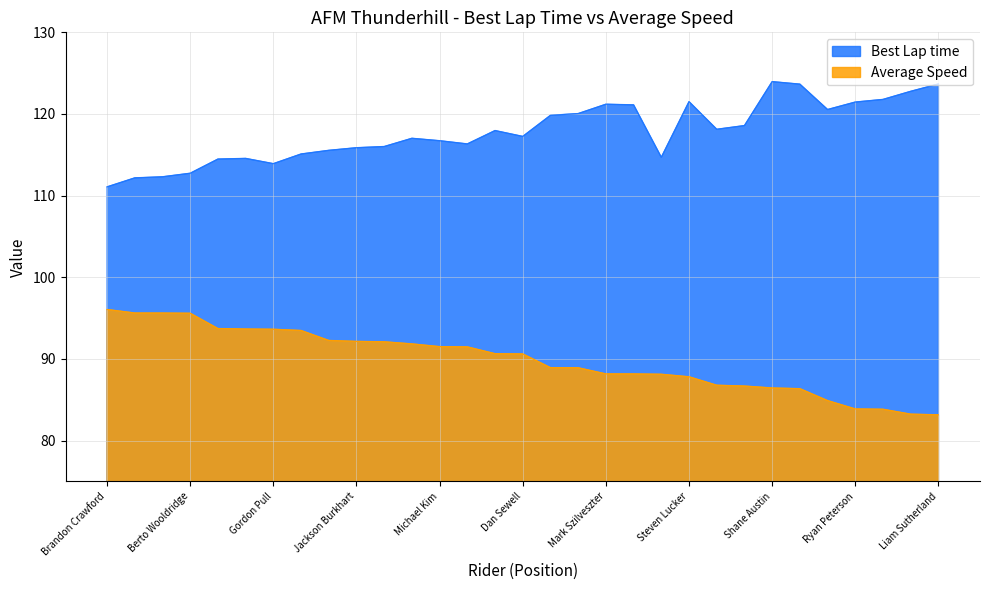

Between Grant Cowan and Steven Lucker, which series saw the biggest shift?

Best Lap time